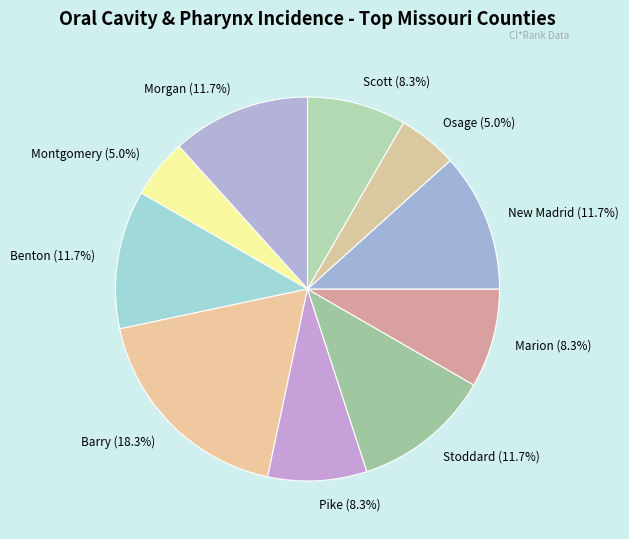

Is there any slice that represents more than half of the pie?

No